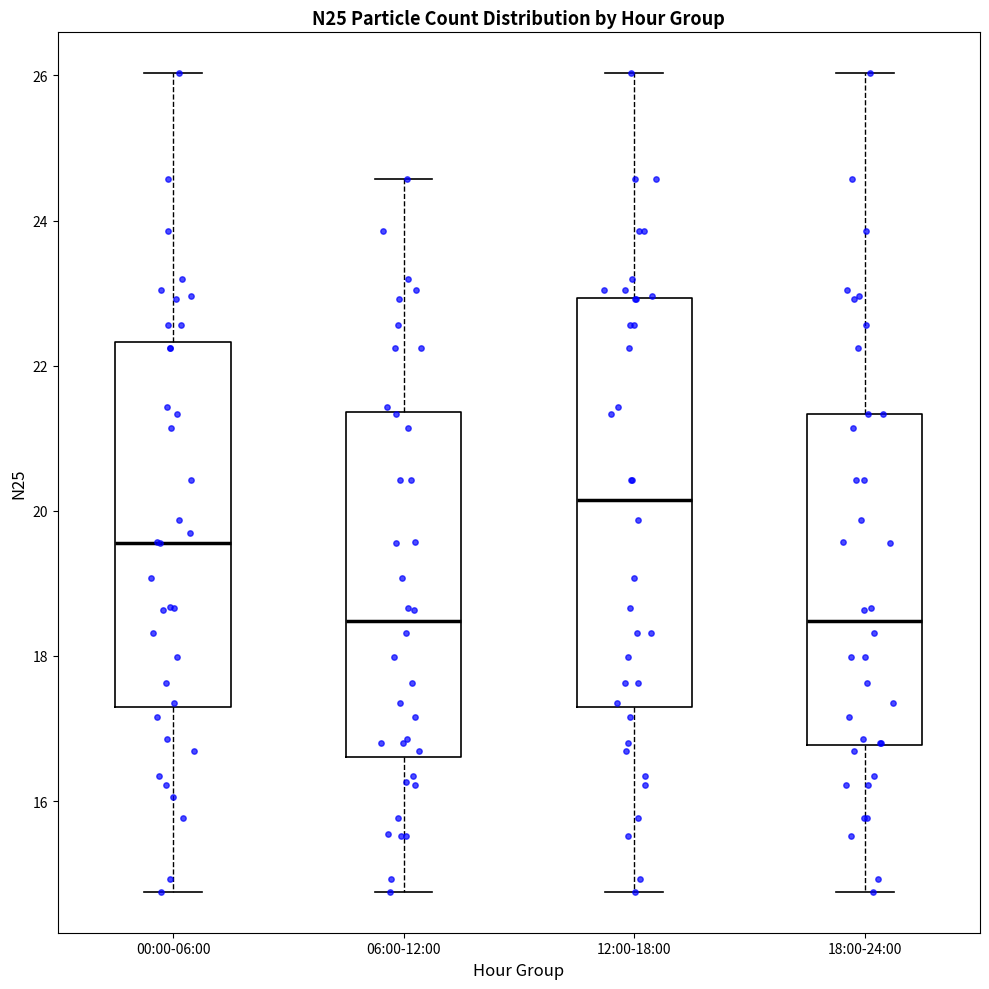

Reading left to right, transcribe this box plot: for each box, give where its median line is, the range the box spans, and where its two whiskers end, as read against the y-axis. The values are not printed on the chart, so give them approximately, as read against the axis.

00:00-06:00: median 19.6, box 17.4 to 22.4, whiskers 14.8 to 26.0
06:00-12:00: median 18.4, box 16.6 to 21.4, whiskers 14.8 to 24.6
12:00-18:00: median 20.2, box 17.4 to 23.0, whiskers 14.8 to 26.0
18:00-24:00: median 18.4, box 16.8 to 21.4, whiskers 14.8 to 26.0